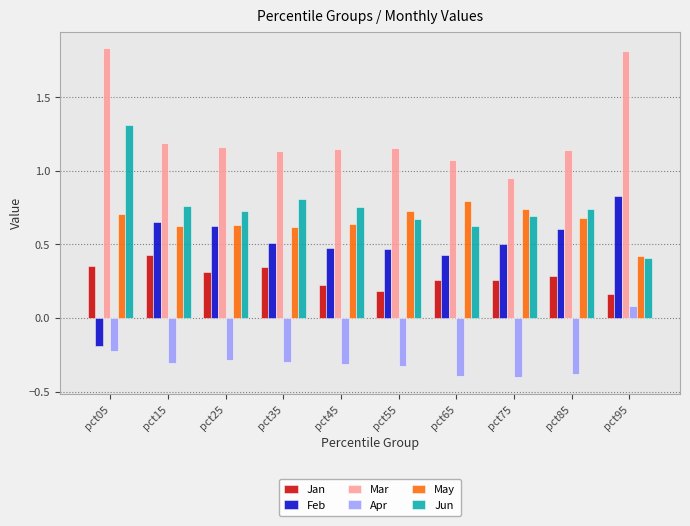

Where does the Mar series first go above 1?

pct05